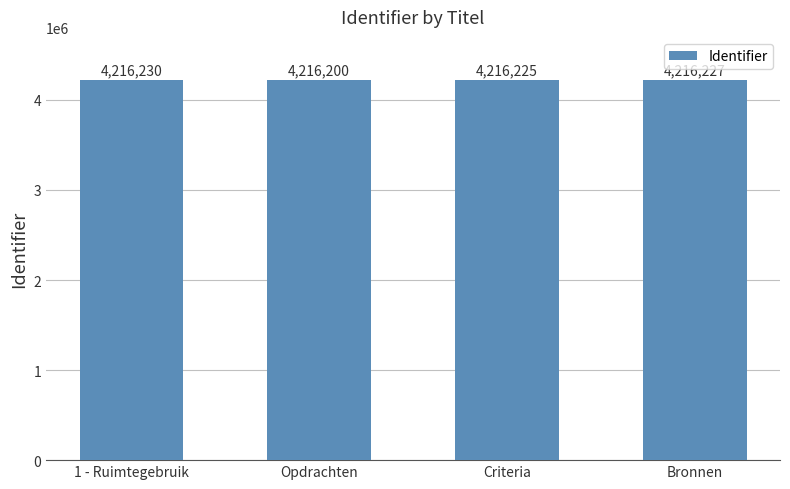

Count the number of data series in this chart.

1